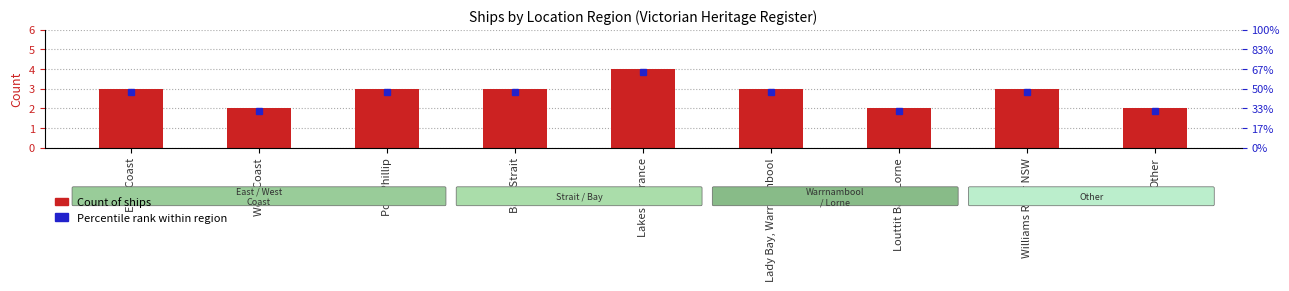

Which has a higher value, Lady Bay, Warrnambool or Other?

Lady Bay, Warrnambool